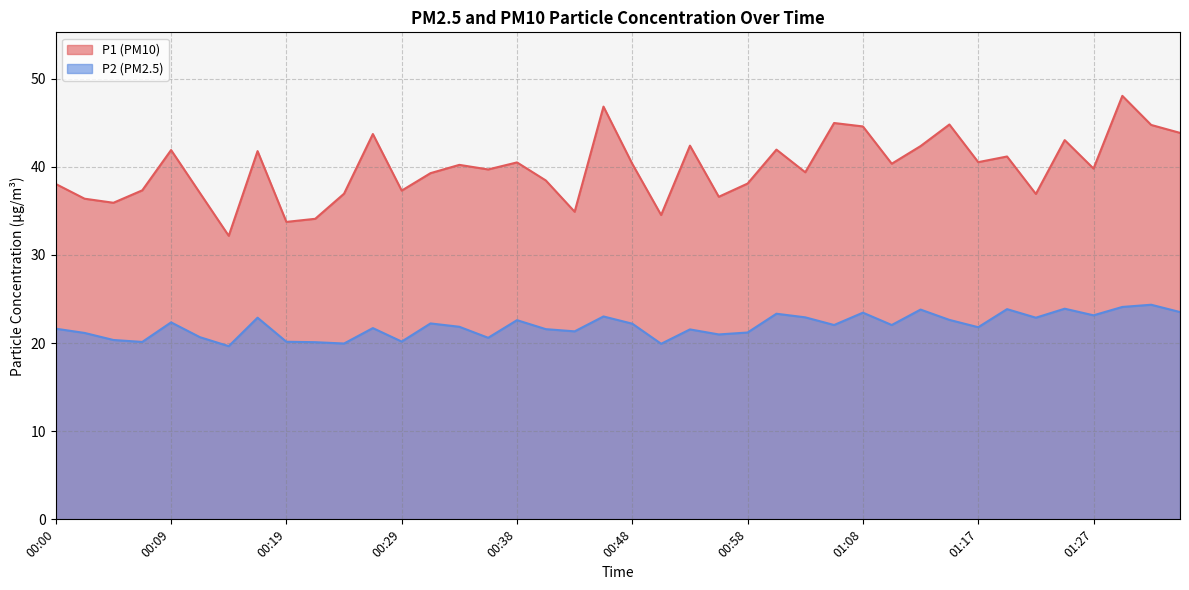

How many categories are shown in the chart?

40